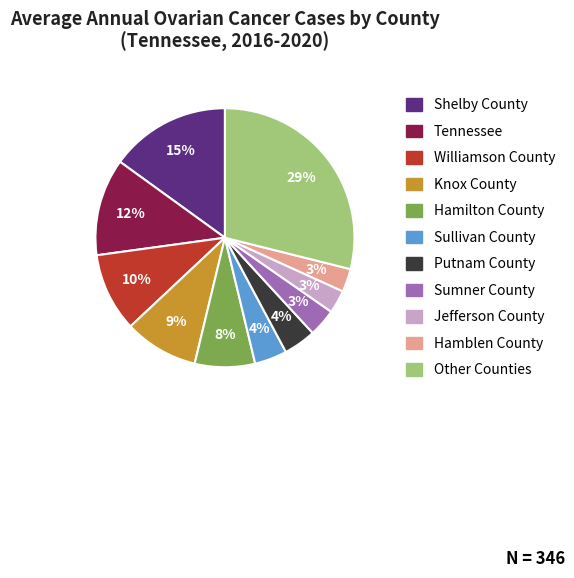

Is there any slice that represents more than half of the pie?

No